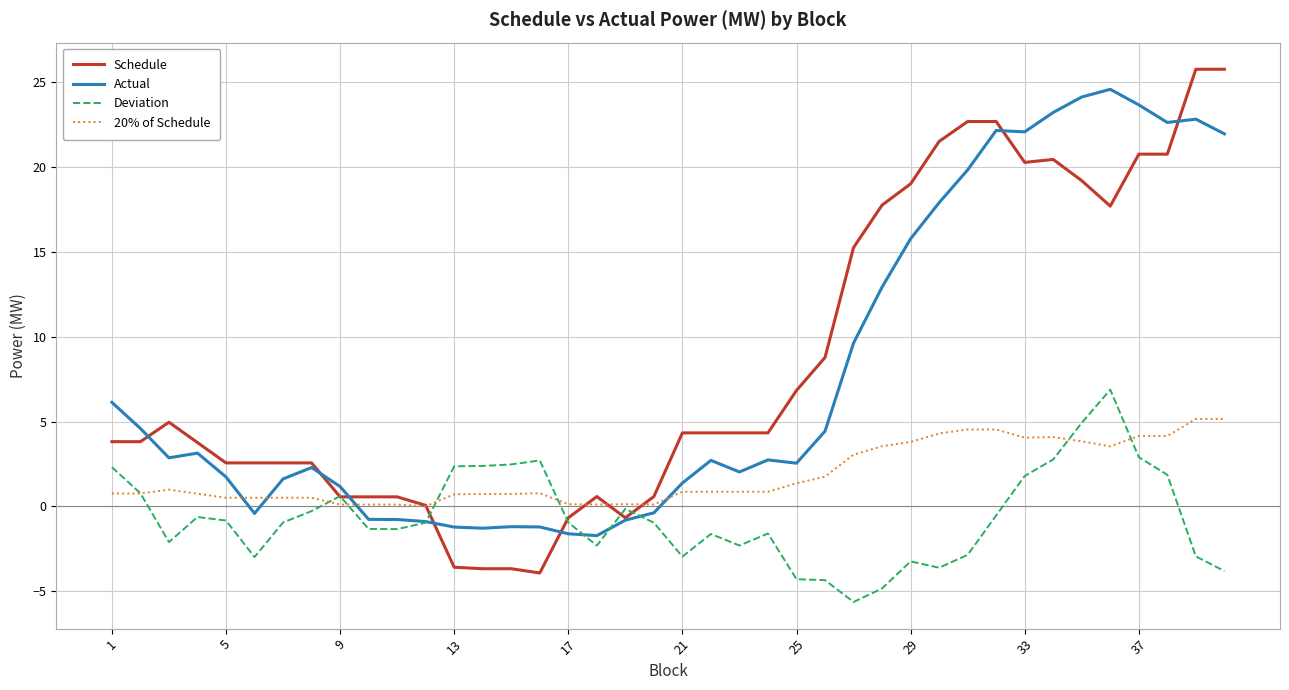

In Deviation, how many points are lower than both neighbors (excluding endpoints)?

8